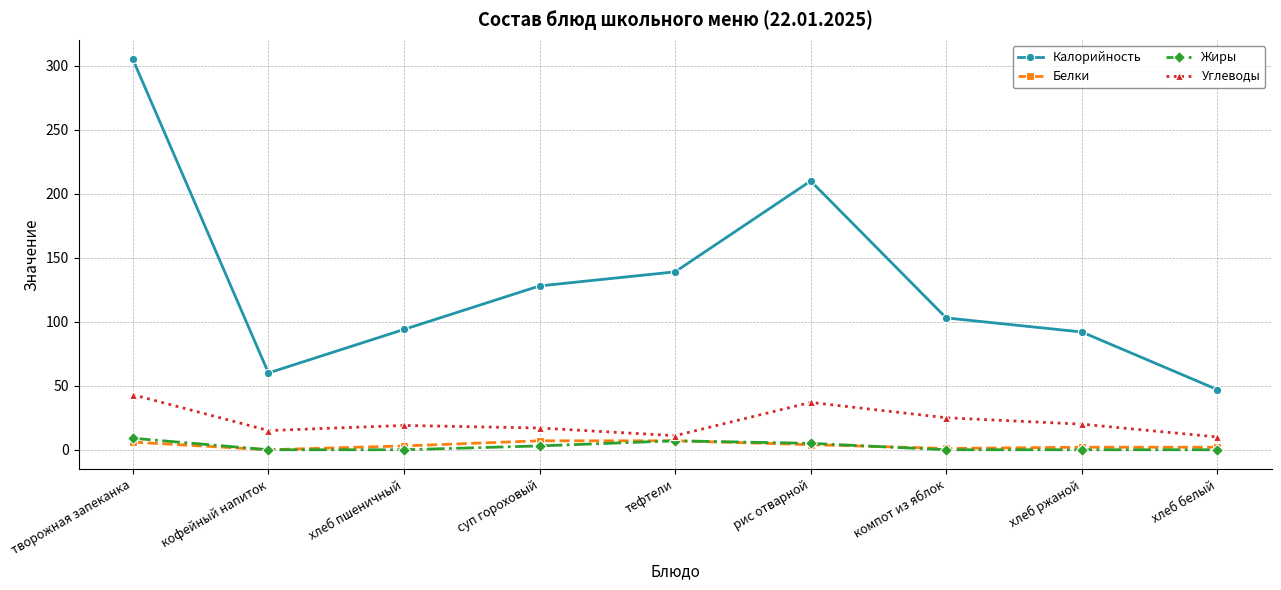

True or false: Калорийность and Жиры cross at least once.

False